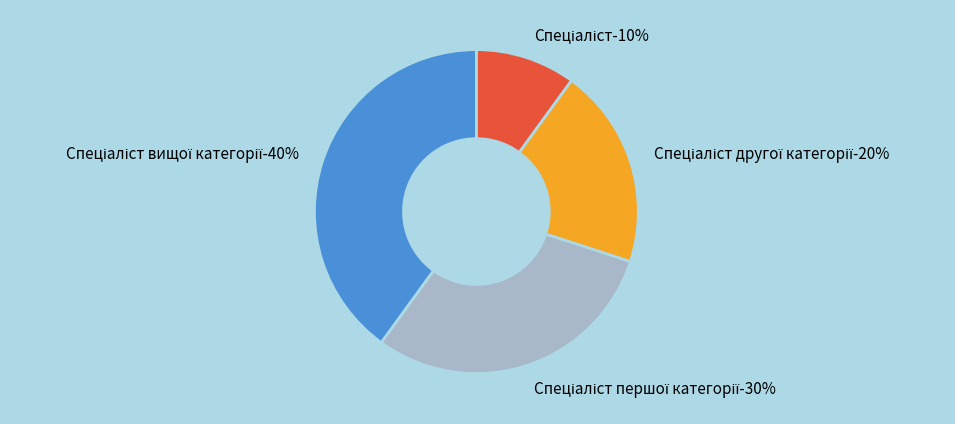

What percentage is the Спеціаліст вищої категорії slice, to the nearest percent?

40%